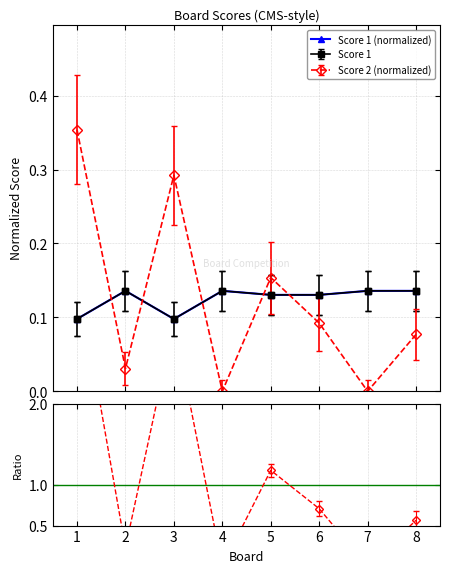

Between 8 and 1, which is larger?

8